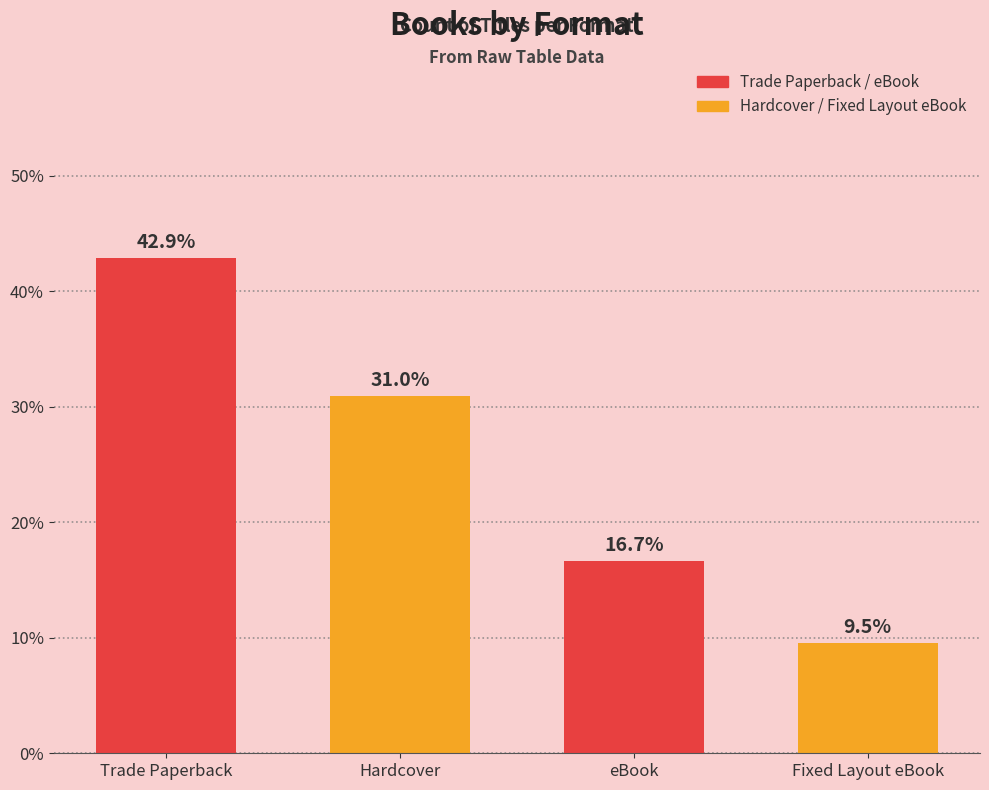

What is the value of the 4th bar from the left?

9.5